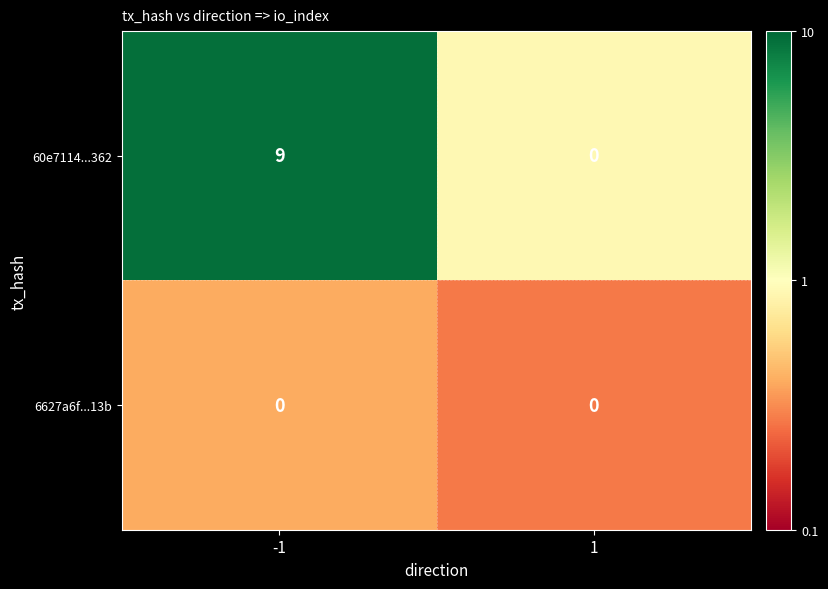

Is it true that 60e7114...362 equals 4 at -1?

False